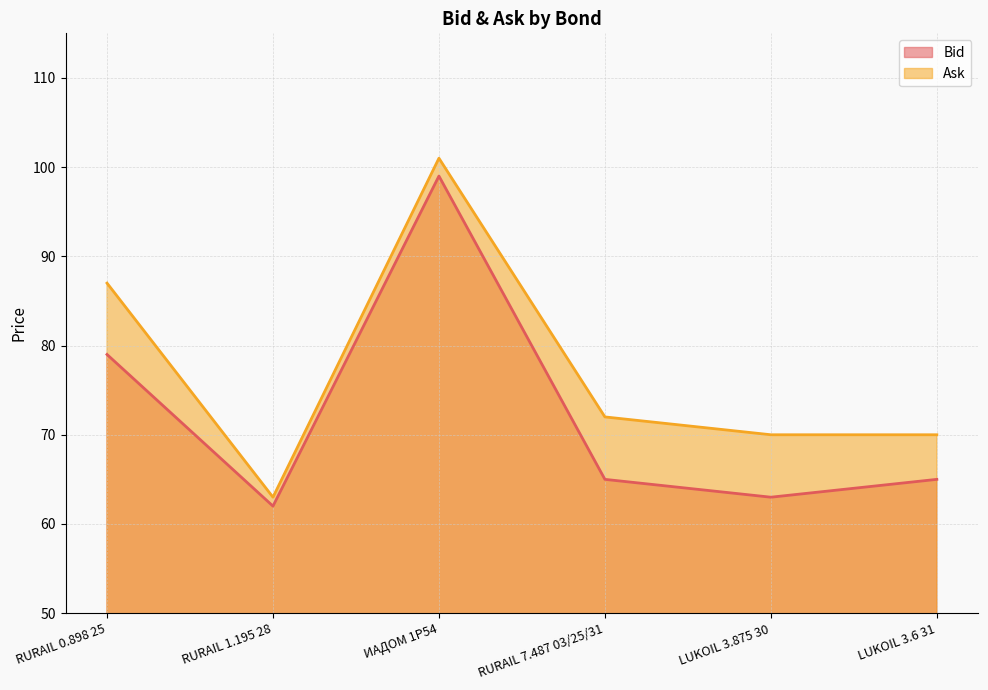

Rank the series by their maximum value, from highest to lowest.

Ask, Bid